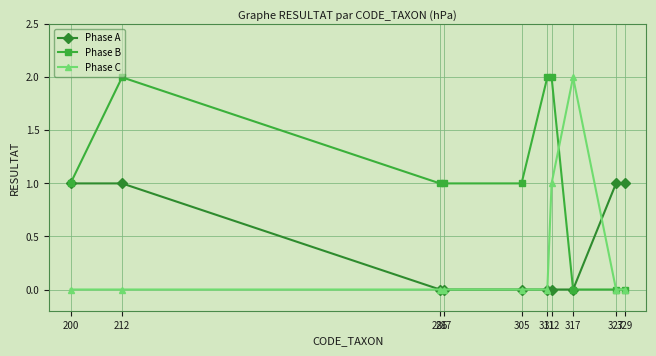

Reading right to left, what are all the values shown in this chart?

Phase A: 1	1	0	0	0	0	0	0	1	1
Phase B: 0	0	0	2	2	1	1	1	2	1
Phase C: 0	0	2	1	0	0	0	0	0	0